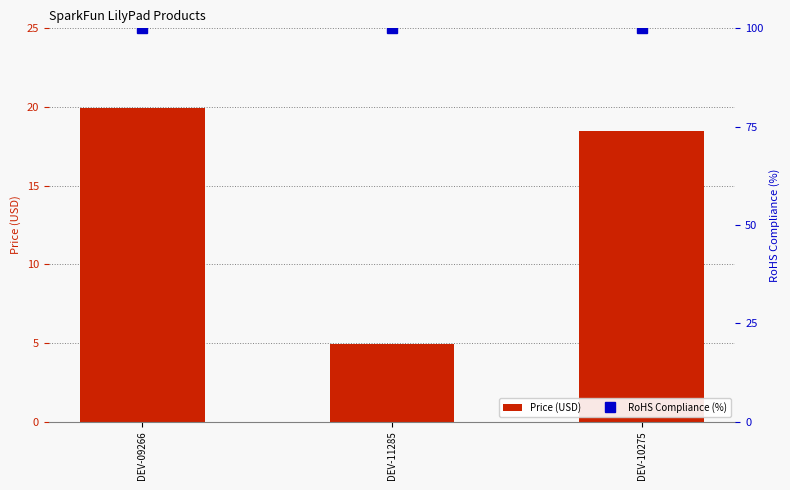

Reading left to right, transcribe all the data shown in this chart.

Price (USD): 19.9	5.0	18.5
RoHS Compliance (%): 100.0	100.0	100.0